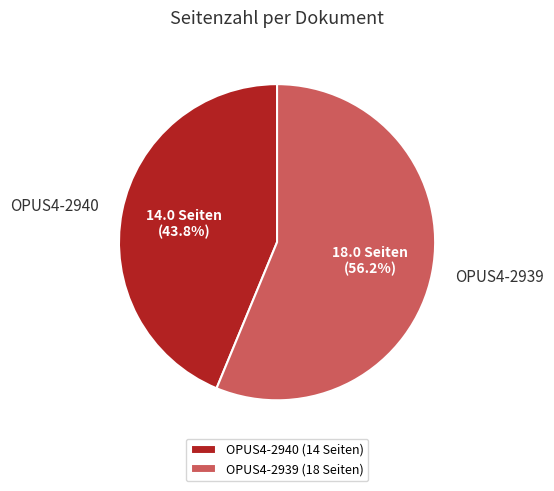

Is there any slice that represents more than half of the pie?

Yes